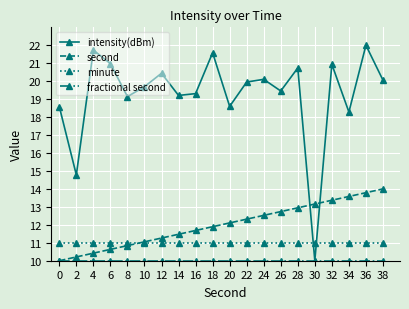

What is the maximum value for intensity(dBm)?

22.0